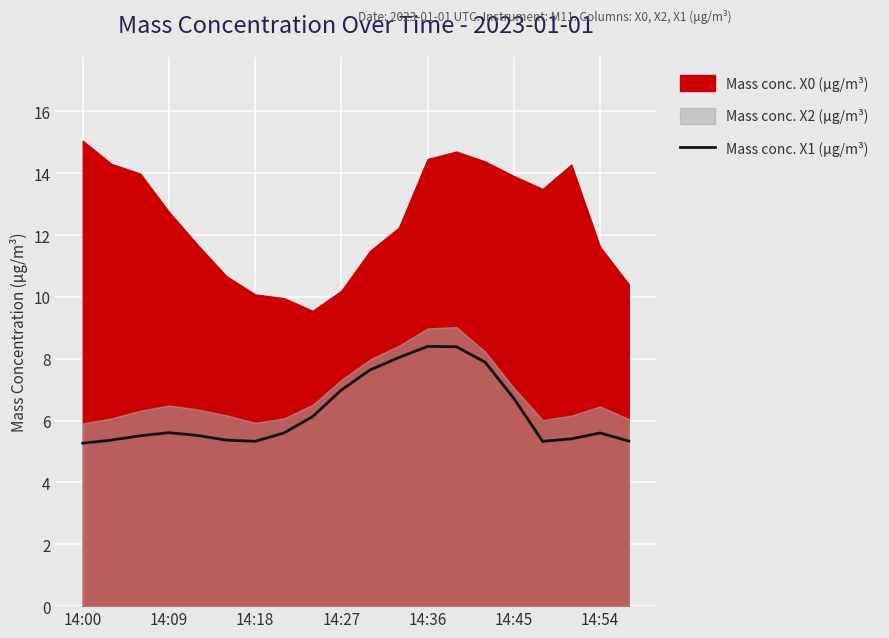

What is the maximum value for Mass conc. X1 (μg/m³)?

8.4